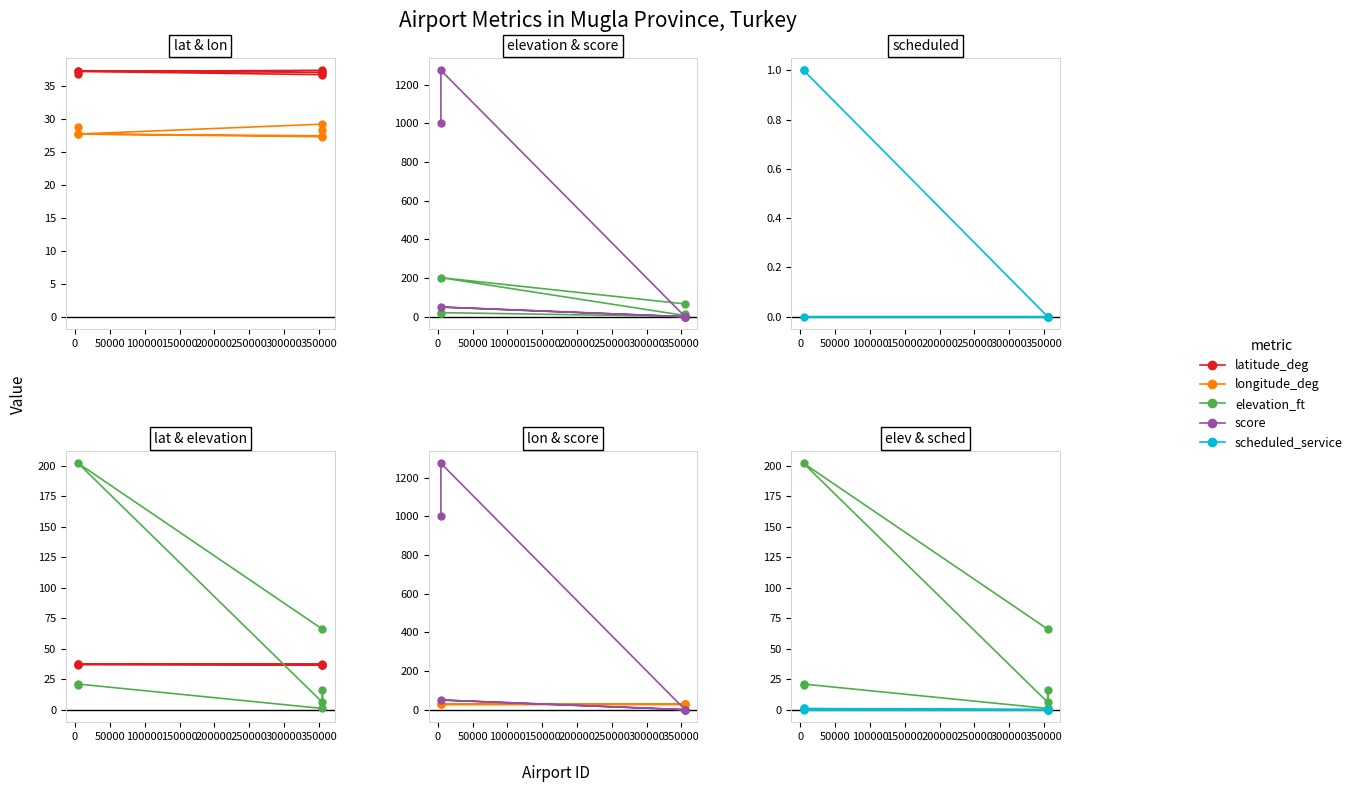

What is the difference between the maximum and minimum values in the longitude_deg series?

1.9